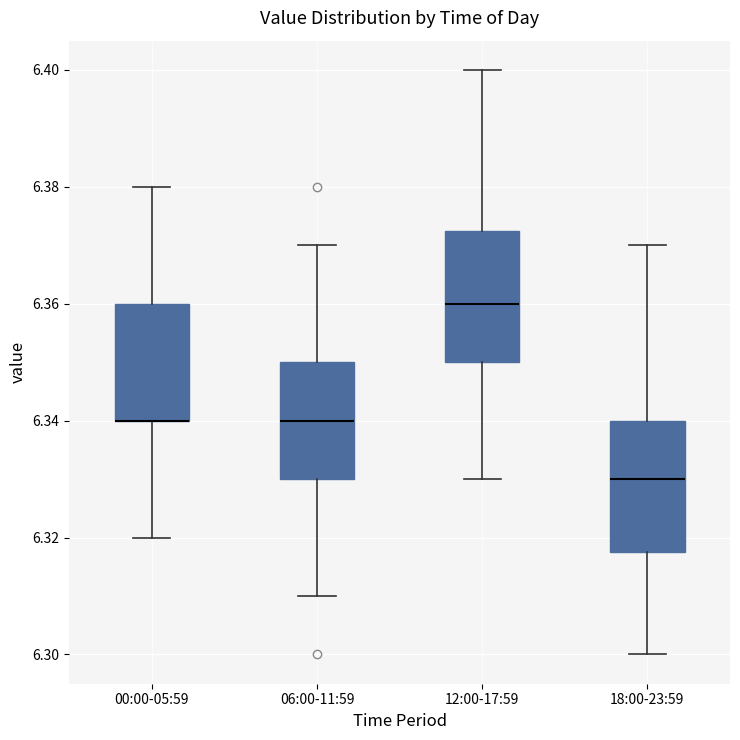

Reading left to right, read every box against the y-axis: the position of its median line, the range the box covers, and the ends of its whiskers. The values are not printed on the chart, so give them approximately, as read against the axis.

00:00-05:59: median 6.340 (drawn on the box's lower edge), box 6.340 to 6.360, whiskers 6.320 to 6.380
06:00-11:59: median 6.340, box 6.330 to 6.350, whiskers 6.310 to 6.370
12:00-17:59: median 6.360, box 6.350 to 6.372, whiskers 6.330 to 6.400
18:00-23:59: median 6.330, box 6.318 to 6.340, whiskers 6.300 to 6.370